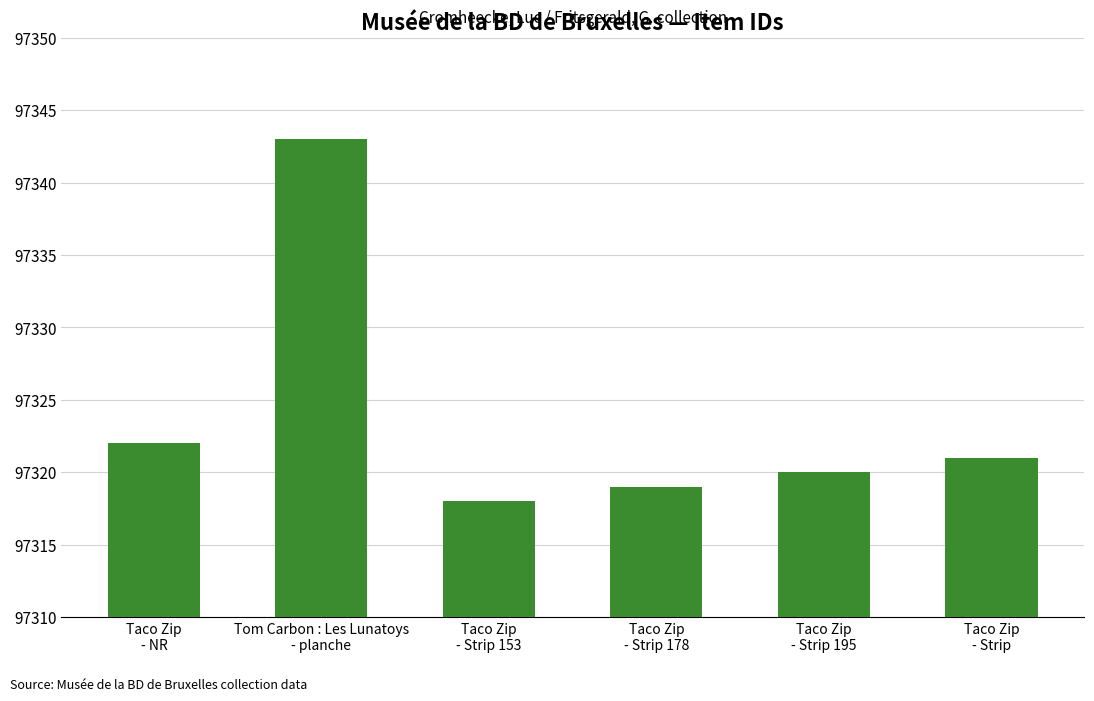

What position from the left is Taco Zip
- Strip 195?

5